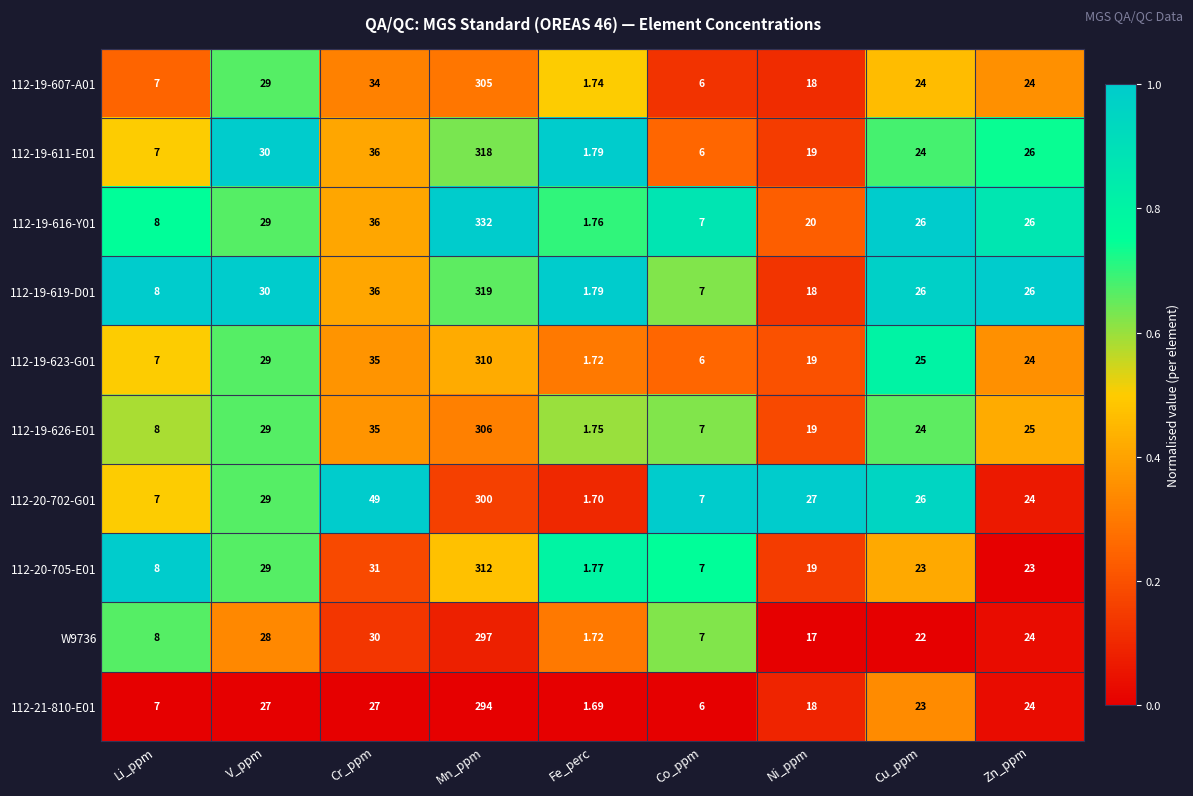

At which category does the chart reach its peak across all series?

Mn_ppm